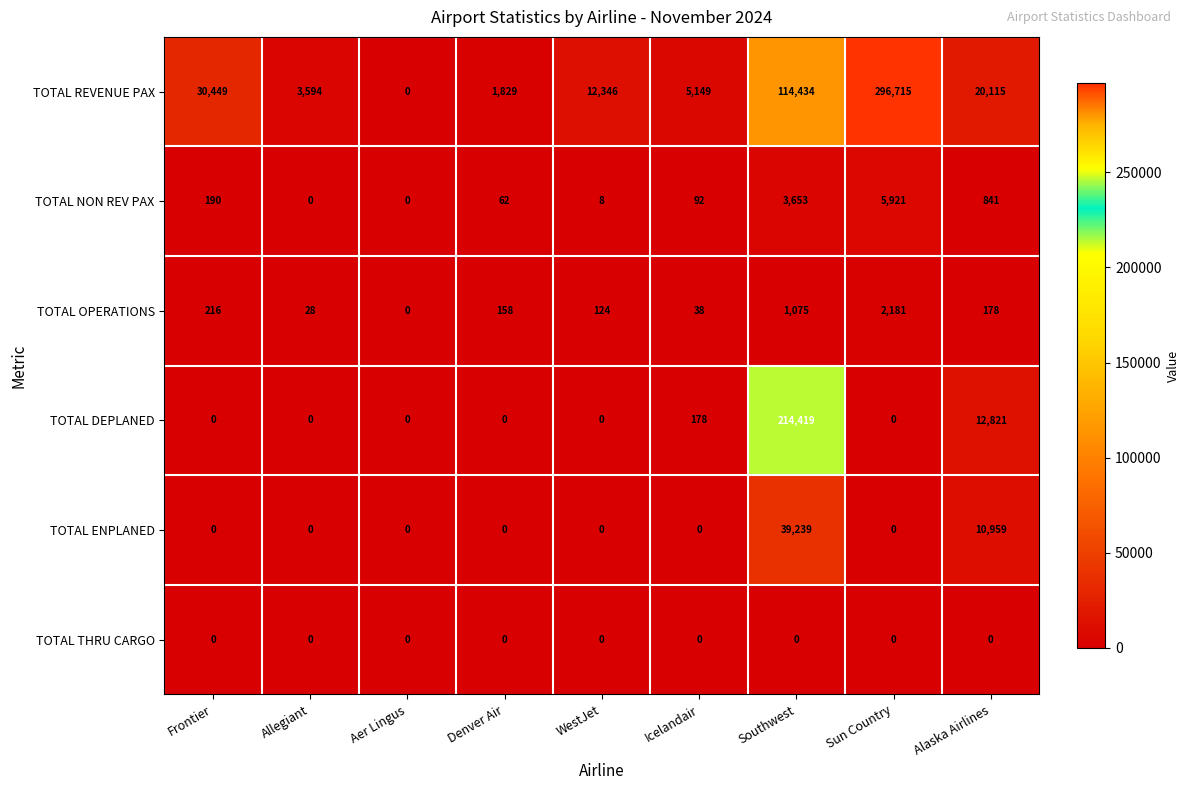

Where does the TOTAL OPERATIONS series first go above 158?

Frontier